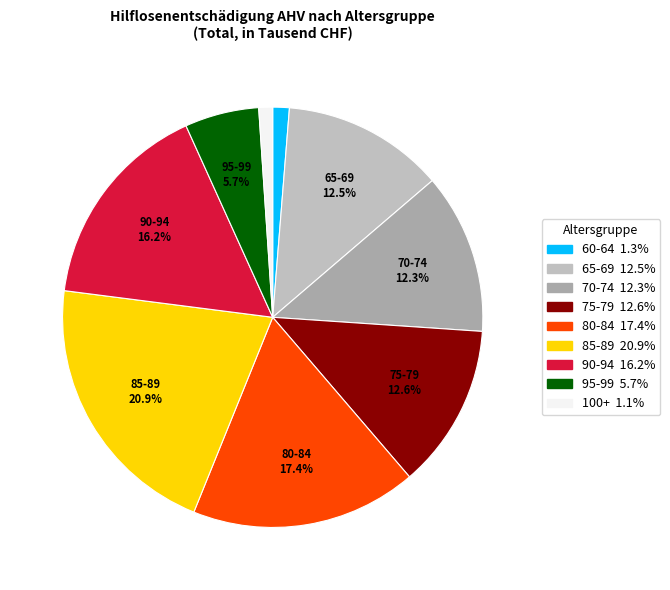

Approximately how many times larger is the value at 95-99 compared to 70-74?

0.5